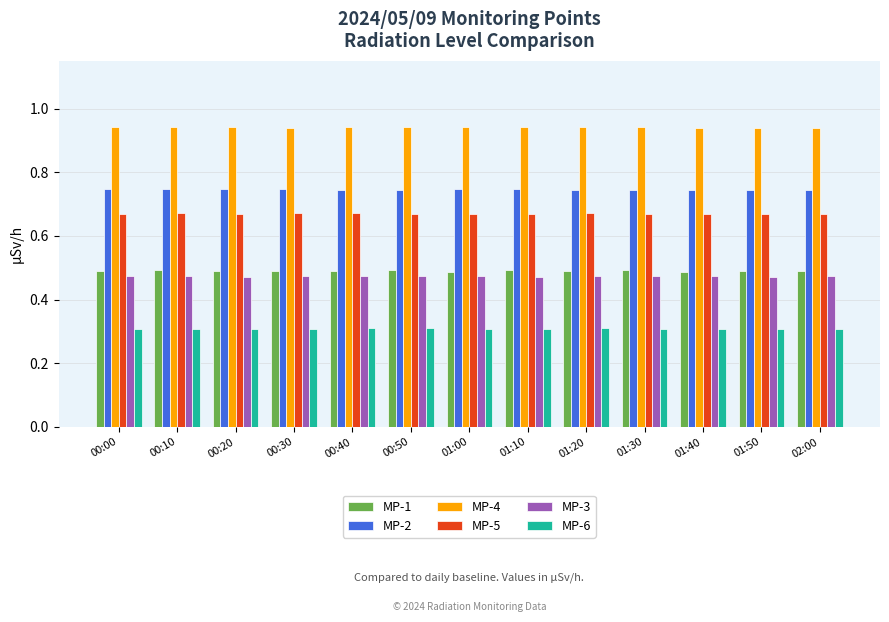

List the series in order of their peak value, lowest first.

MP-6, MP-3, MP-1, MP-5, MP-2, MP-4